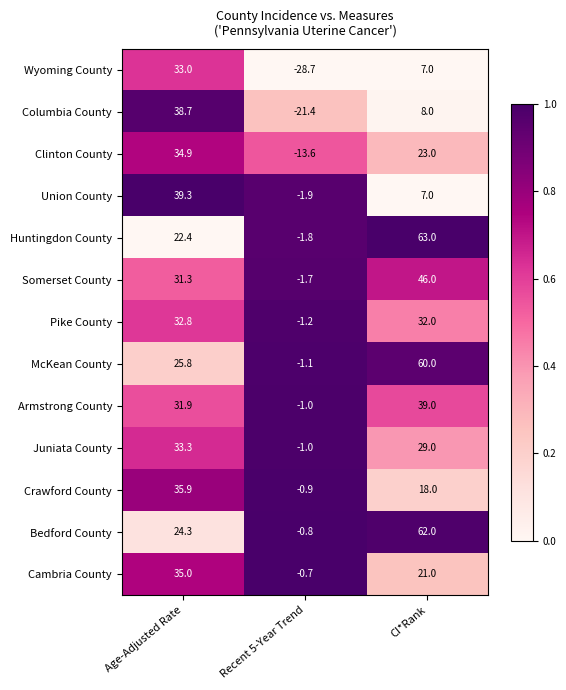

List the series in order of their peak value, lowest first.

Pike County, Wyoming County, Juniata County, Clinton County, Cambria County, Crawford County, Columbia County, Armstrong County, Union County, Somerset County, McKean County, Bedford County, Huntingdon County